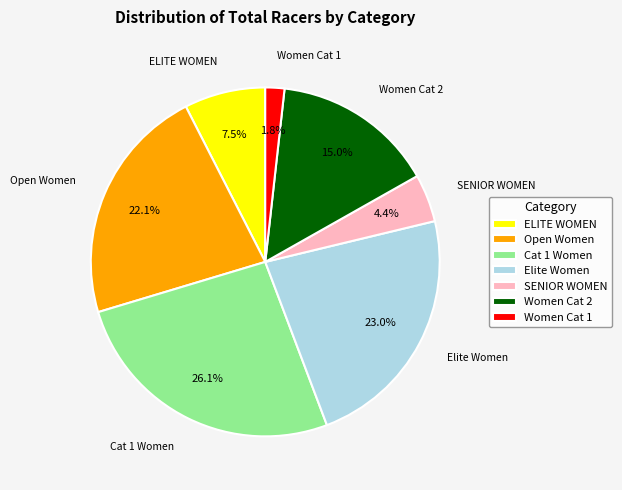

Which category has the smallest portion of the pie?

Women Cat 1